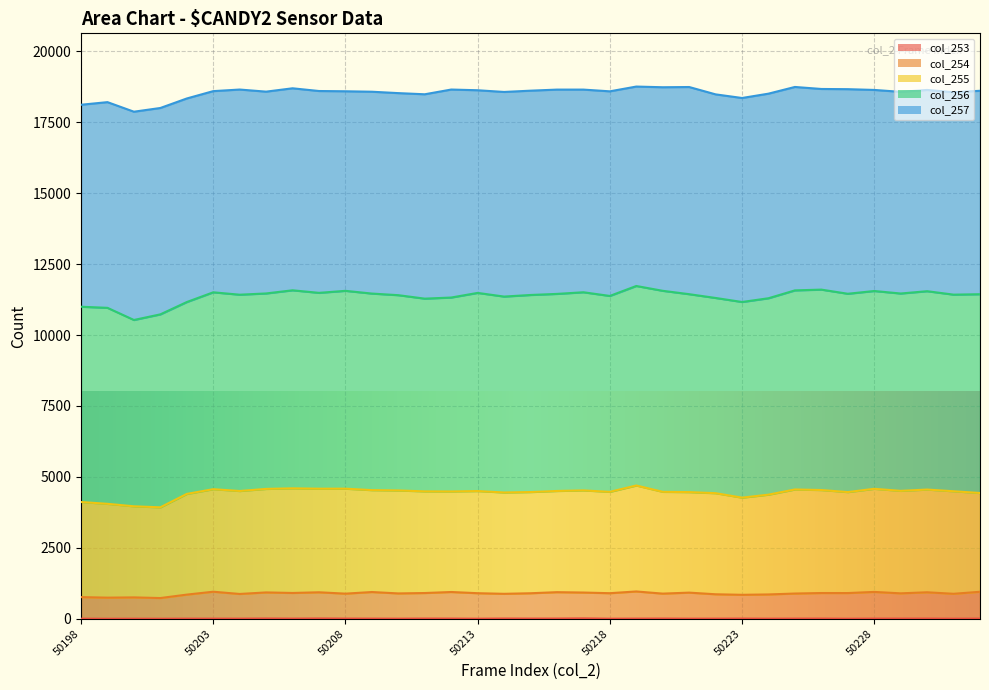

True or false: col_253 and col_254 intersect in this chart.

False